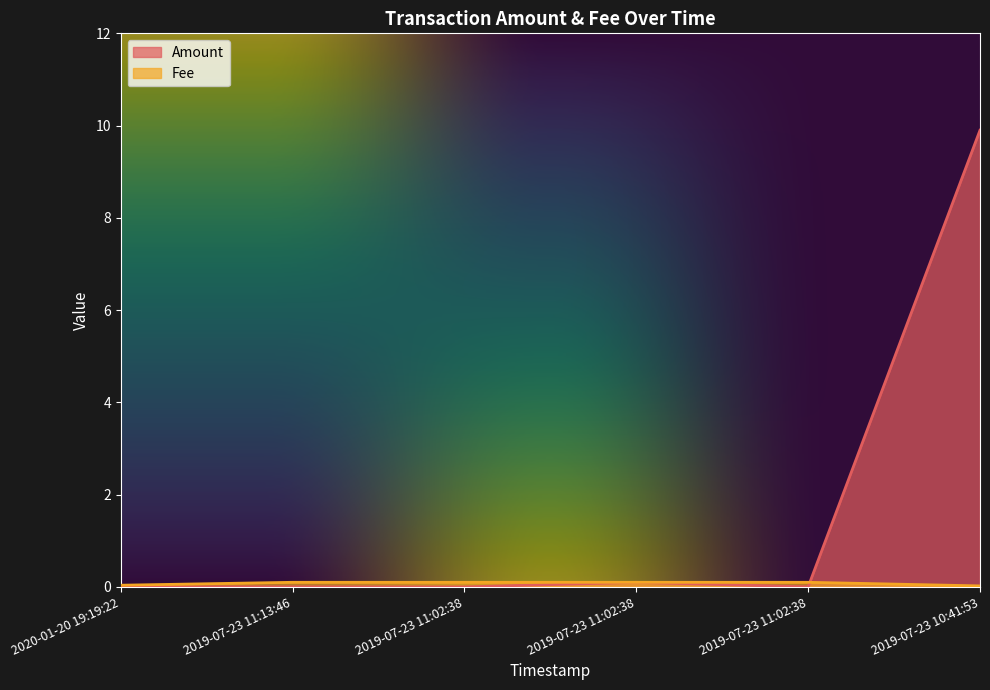

What is the difference between the highest and lowest values at 2019-07-23 11:02:38?

0.1